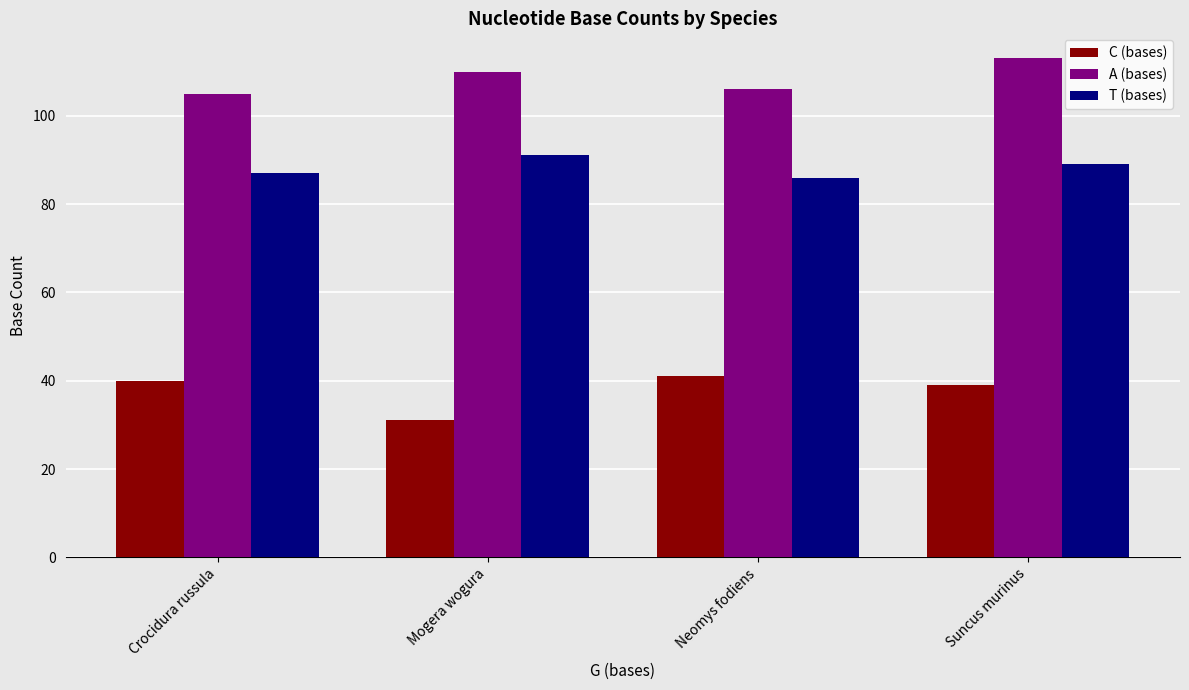

How many groups of bars are there?

4